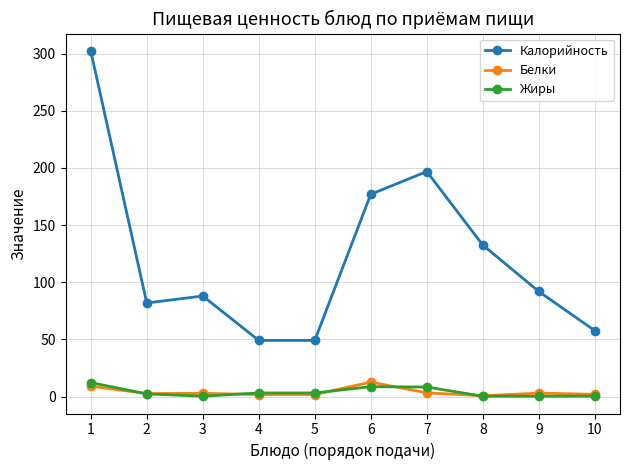

Does the chart have visible grid lines?

Yes